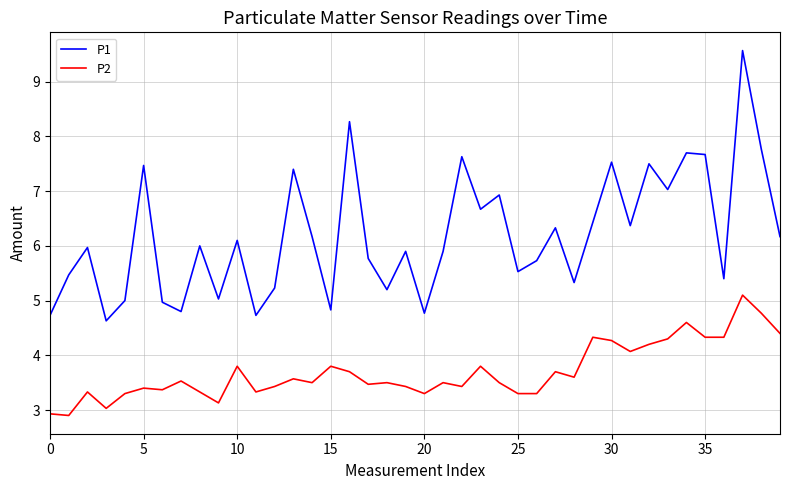

True or false: P1 and P2 cross at least once.

False